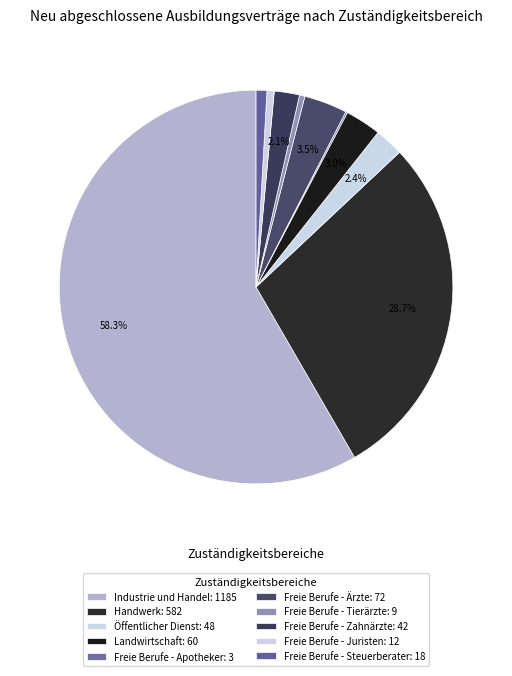

Does Industrie und Handel represent more than half of the total?

Yes